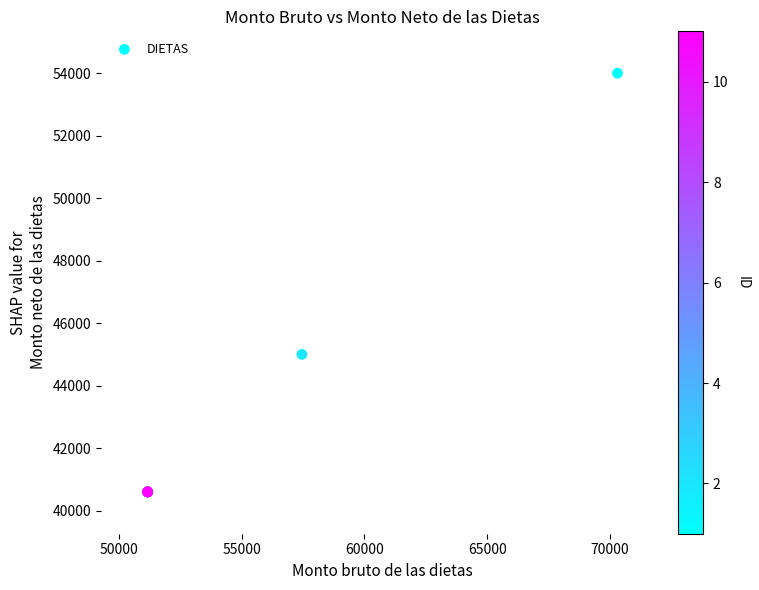

What Y value in the scatter plot is closest to 47300?

45000